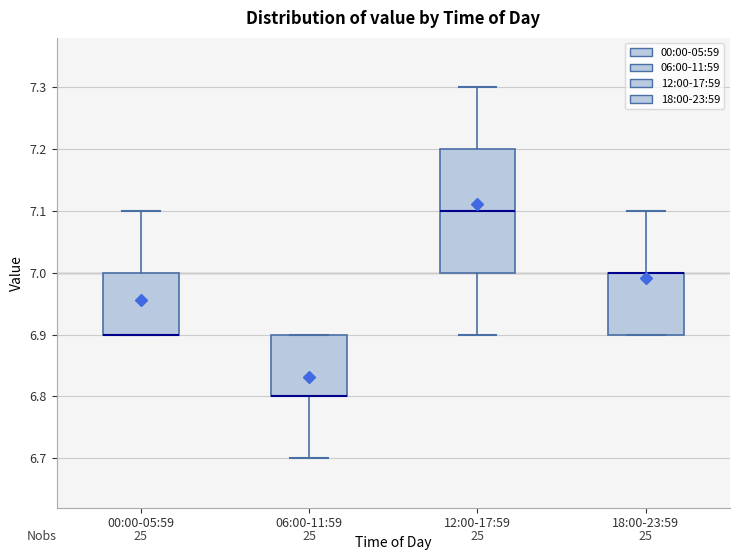

Reading left to right, read every box against the y-axis: the position of its median line, the range the box covers, and the ends of its whiskers. The values are not printed on the chart, so give them approximately, as read against the axis.

00:00-05:59: median 6.9 (drawn on the box's lower edge), box 6.9 to 7.0, whiskers 6.9 to 7.1
06:00-11:59: median 6.8 (drawn on the box's lower edge), box 6.8 to 6.9, whiskers 6.7 to 6.9
12:00-17:59: median 7.1, box 7.0 to 7.2, whiskers 6.9 to 7.3
18:00-23:59: median 7.0 (drawn on the box's upper edge), box 6.9 to 7.0, whiskers 6.9 to 7.1